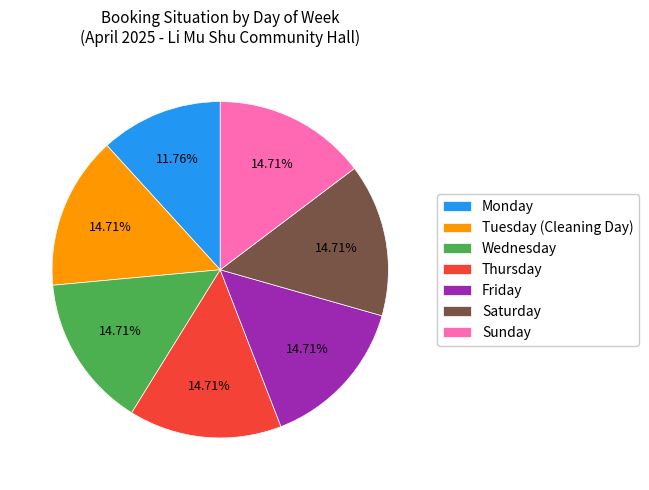

Approximately how many times larger is the value at Tuesday (Cleaning Day) compared to Thursday?

1.0